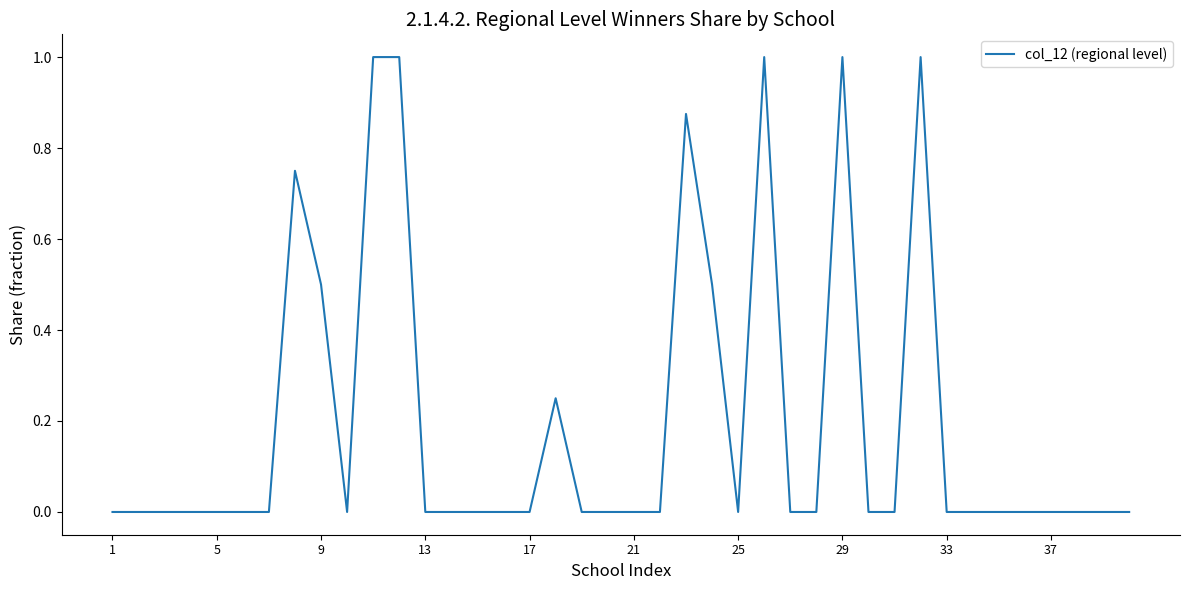

Does the chart have visible grid lines?

No